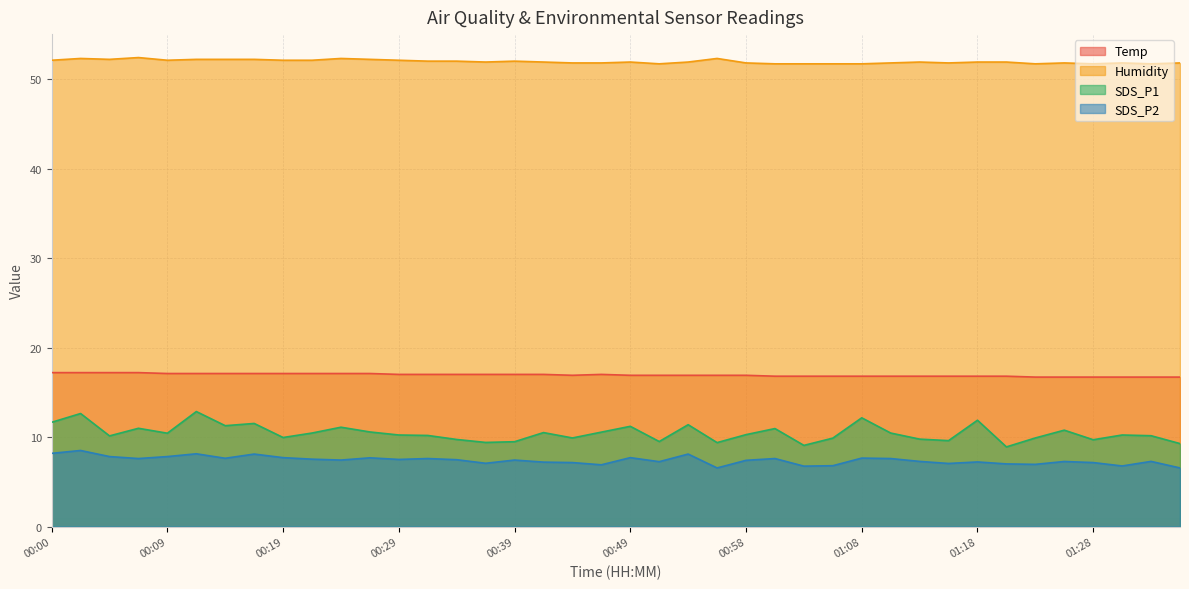

True or false: SDS_P1 has more than 2 points higher than both neighbors.

True